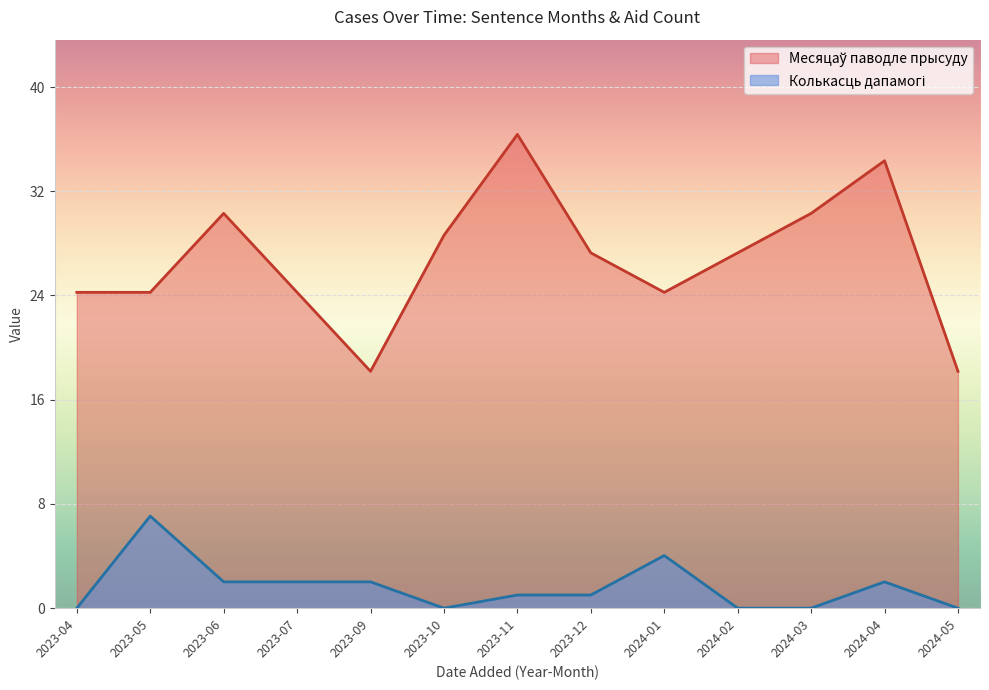

What is the difference between the highest and lowest values at 2023-09?

16.0